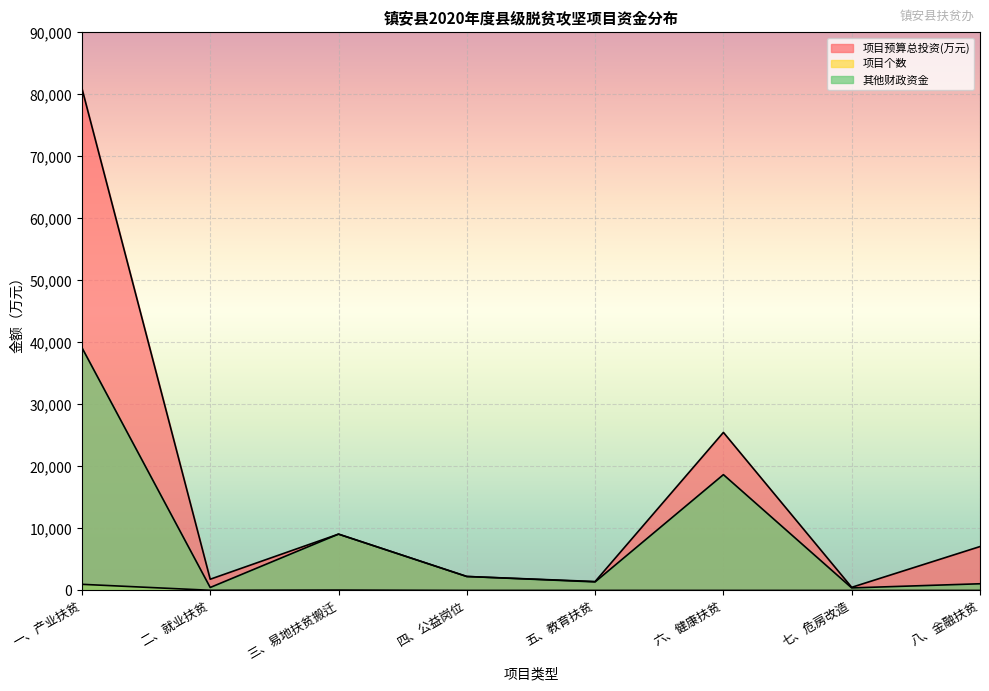

At 八、金融扶贫, list the series in order from largest to smallest.

项目预算总投资(万元), 其他财政资金, 项目个数